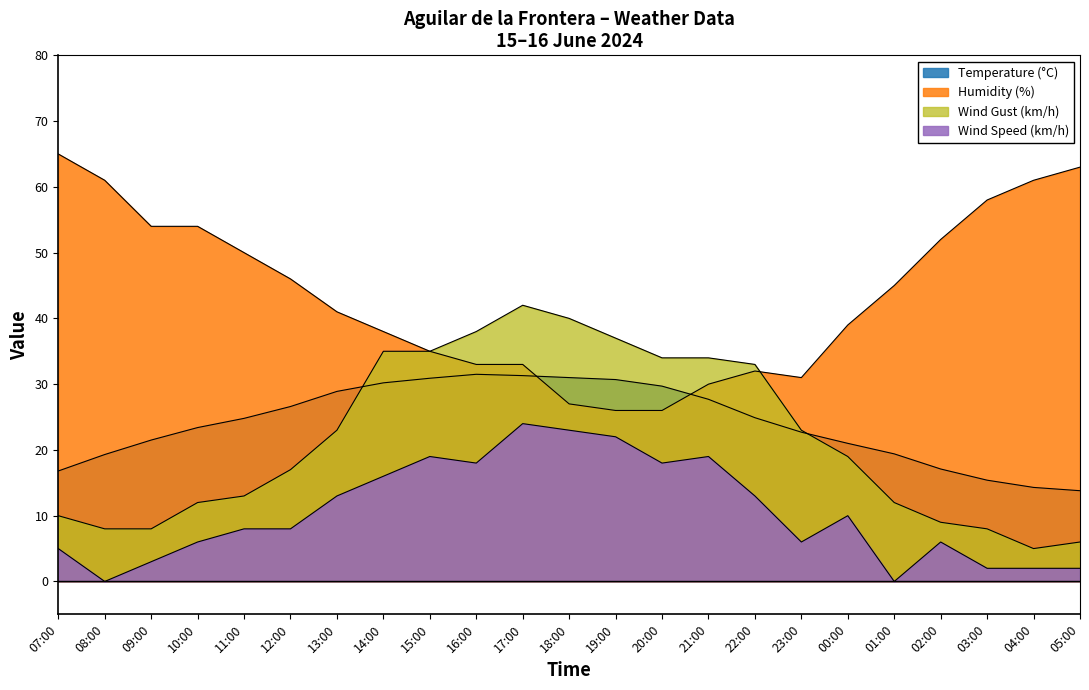

In Temperature (°C), how many points are higher than both neighbors (excluding endpoints)?

1